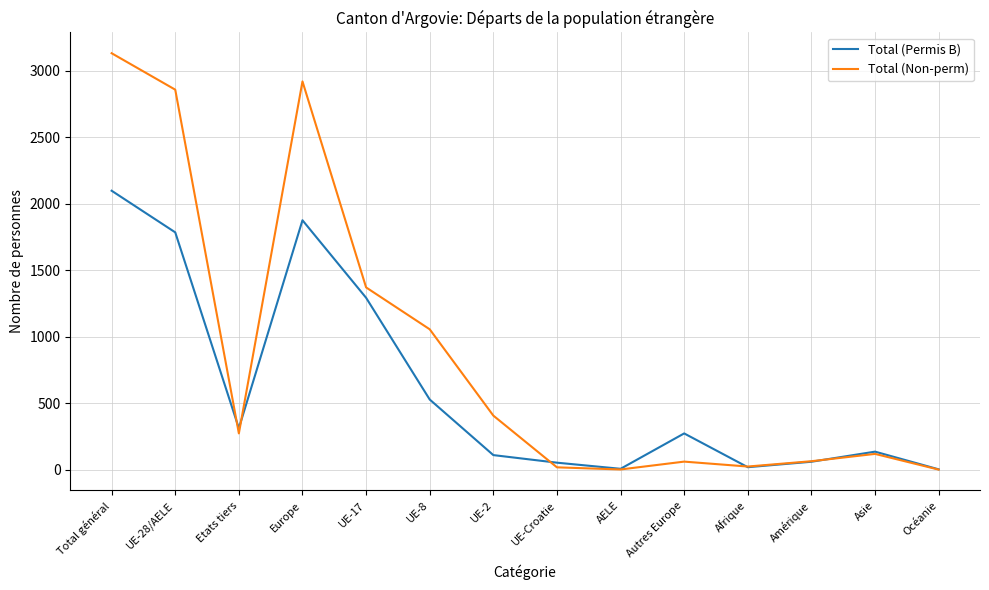

At UE-8, list the series in order from smallest to largest.

Total (Permis B), Total (Non-perm)